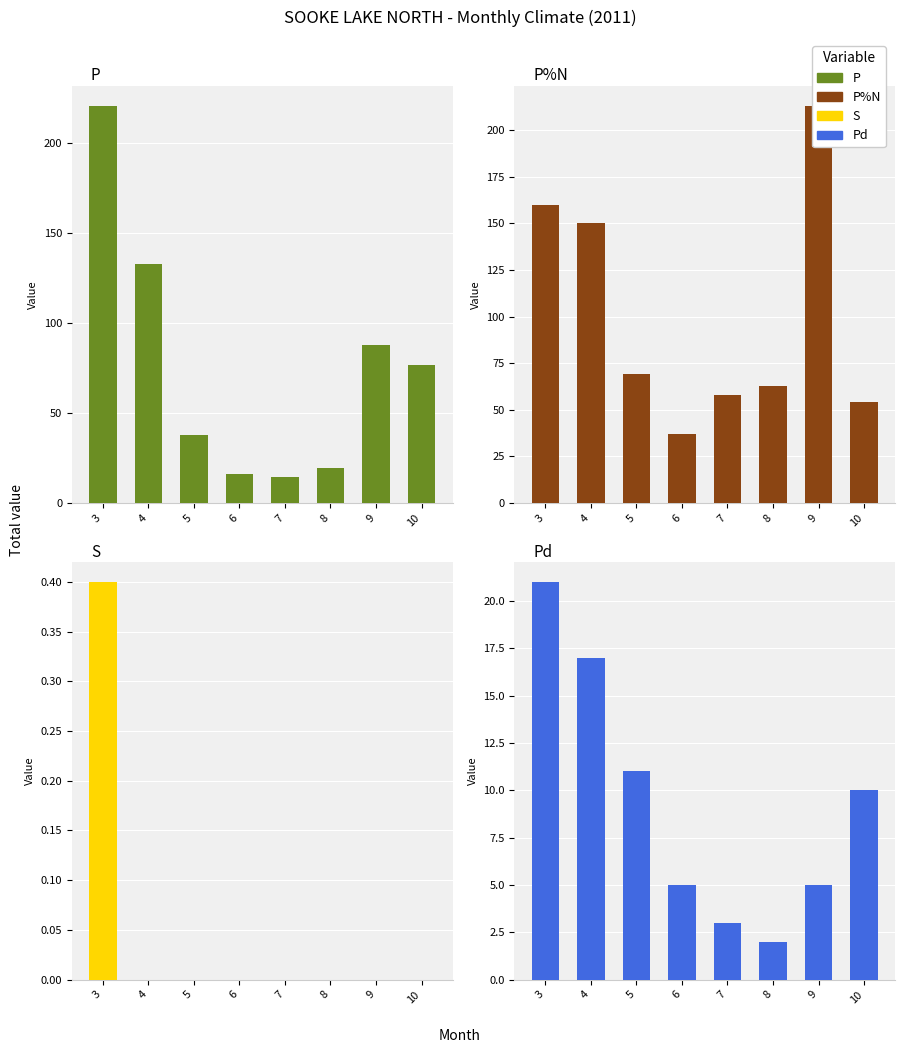

How many values in S are above zero?

1